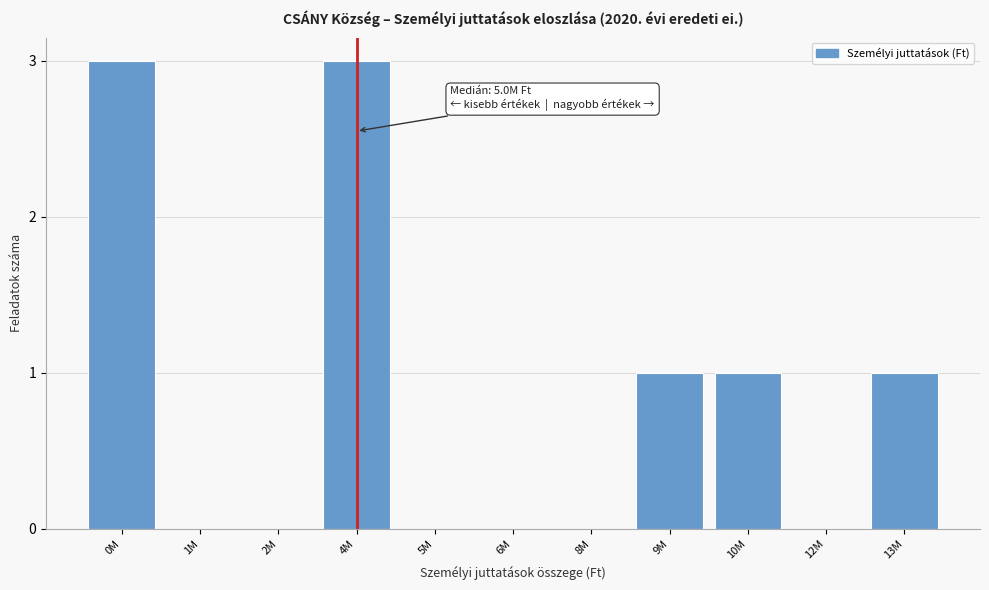

Reading left to right, transcribe all the data shown in this chart.

0M=3	1M=0	2M=0	4M=3	5M=0	6M=0	8M=0	9M=1	10M=1	12M=0	13M=1